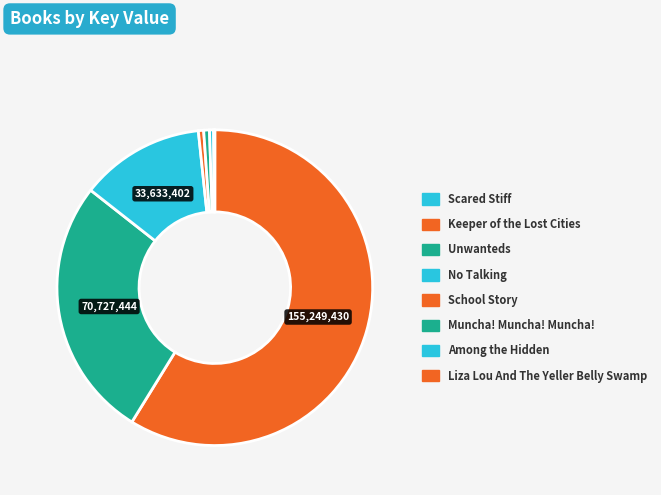

Count the number of slices in the pie.

8